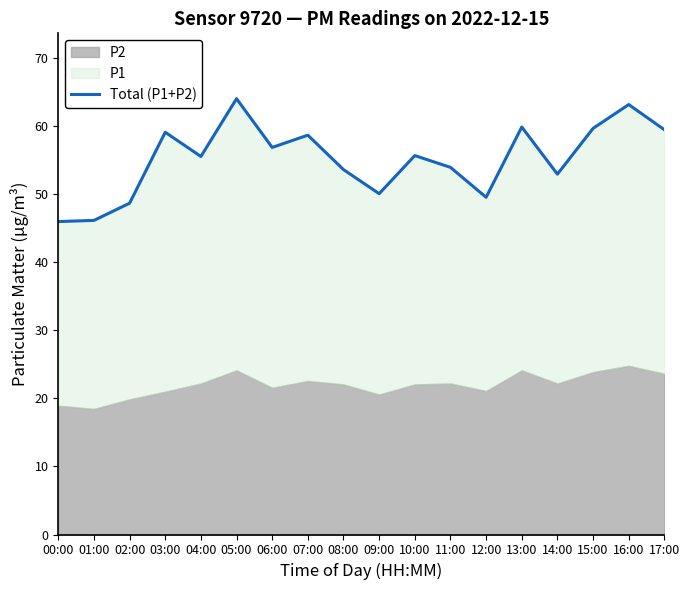

Which has a higher value, 12:00 or 02:00?

12:00